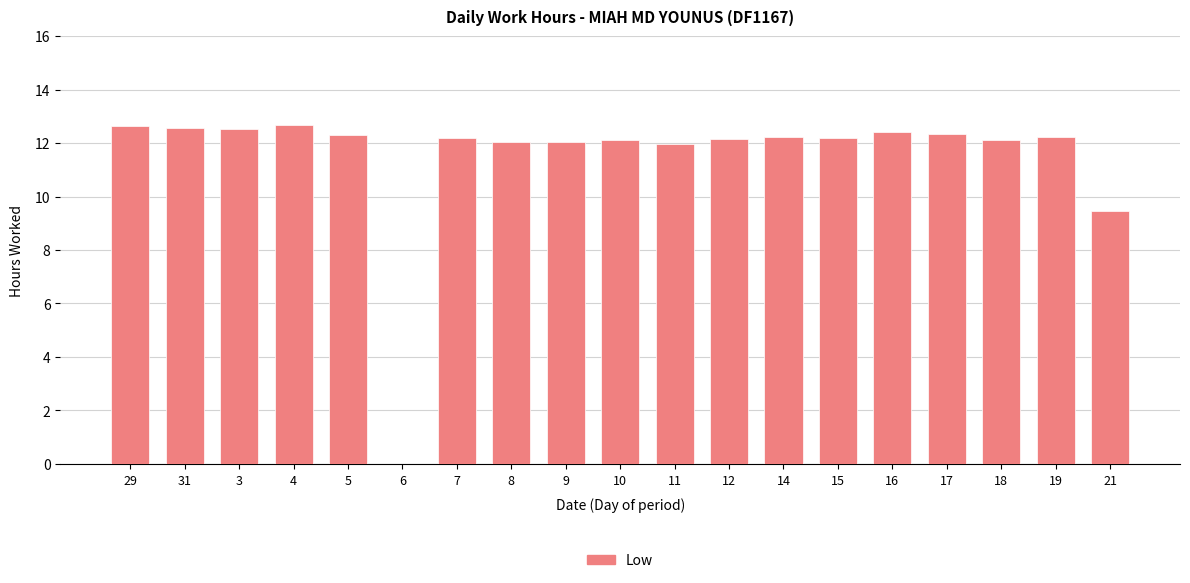

Where is the data nearest to the value 6?

21